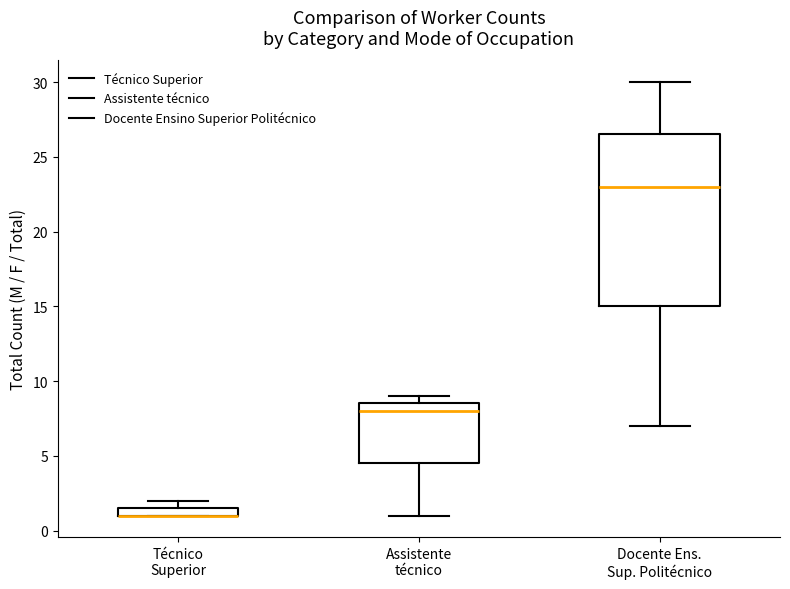

Comparing the boxes themselves (not the whiskers), which one is the tallest?

Docente Ens. Sup. Politécnico